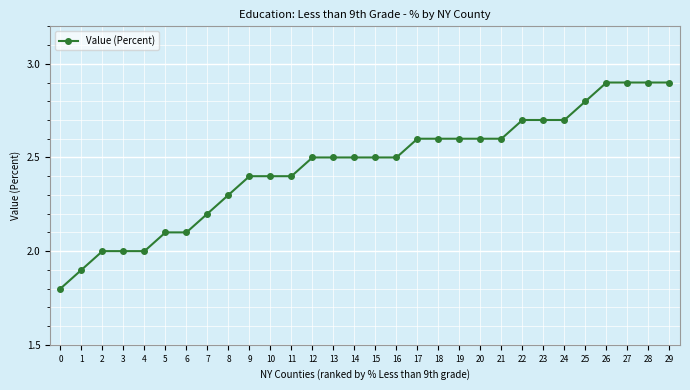

Reading left to right, transcribe all the data shown in this chart.

1.8	1.9	2.0	2.0	2.0	2.1	2.1	2.2	2.3	2.4	2.4	2.4	2.5	2.5	2.5	2.5	2.5	2.6	2.6	2.6	2.6	2.6	2.7	2.7	2.7	2.8	2.9	2.9	2.9	2.9